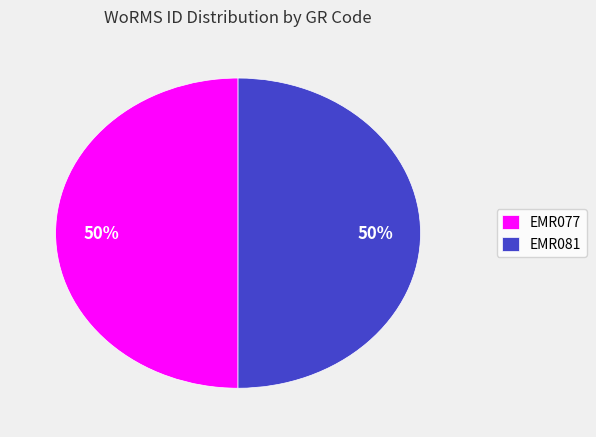

What percentage is the EMR077 slice, to the nearest percent?

50%